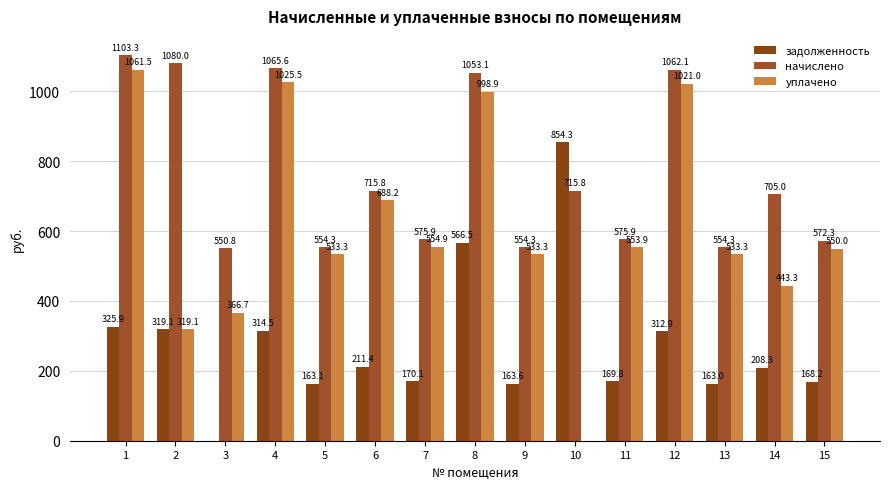

Reading left to right, transcribe all the data shown in this chart.

задолженность: 1=325.9	2=319.1	3=0.0	4=314.5	5=163.1	6=211.4	7=170.1	8=566.5	9=163.6	10=854.3	11=169.8	12=312.9	13=163.0	14=208.3	15=168.2
начислено: 1=1103.3	2=1080.0	3=550.8	4=1065.6	5=554.3	6=715.8	7=575.9	8=1053.1	9=554.3	10=715.8	11=575.9	12=1062.1	13=554.3	14=705.0	15=572.3
уплачено: 1=1061.5	2=319.1	3=366.7	4=1025.5	5=533.3	6=688.2	7=554.9	8=998.9	9=533.3	10=0.0	11=553.9	12=1021.0	13=533.3	14=443.3	15=550.0